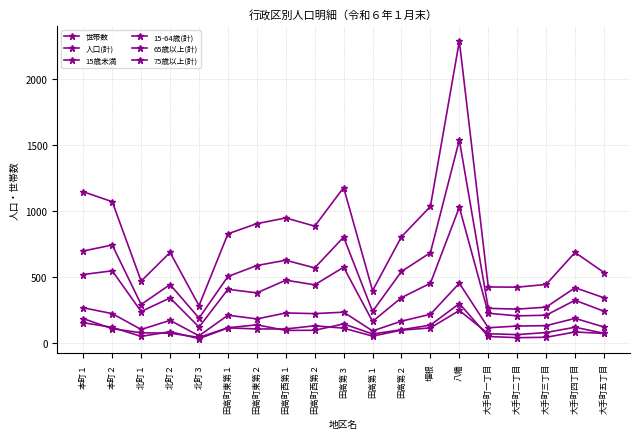

Where is 15歳未満 nearest to the value 168?

本町１